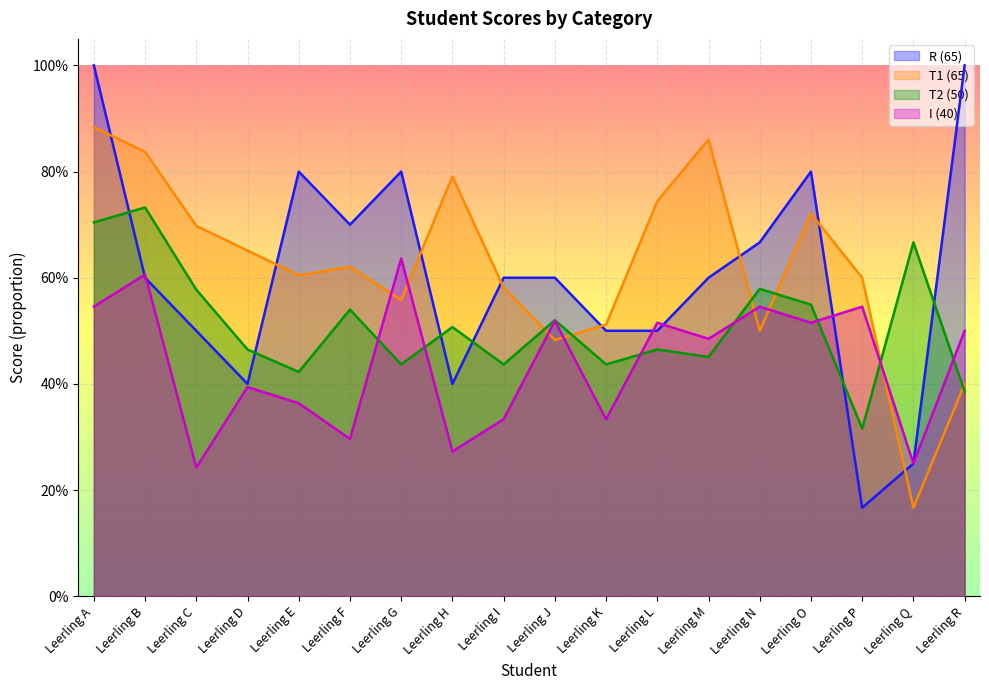

Reading left to right, extract all data points from this chart.

R (65): 1.0	0.6	0.5	0.4	0.8	0.7	0.8	0.4	0.6	0.6	0.5	0.5	0.6	0.7	0.8	0.2	0.2	1.0
T1 (65): 0.9	0.8	0.7	0.7	0.6	0.6	0.6	0.8	0.6	0.5	0.5	0.7	0.9	0.5	0.7	0.6	0.2	0.4
T2 (50): 0.7	0.7	0.6	0.5	0.4	0.5	0.4	0.5	0.4	0.5	0.4	0.5	0.5	0.6	0.5	0.3	0.7	0.4
I (40): 0.5	0.6	0.2	0.4	0.4	0.3	0.6	0.3	0.3	0.5	0.3	0.5	0.5	0.5	0.5	0.5	0.2	0.5